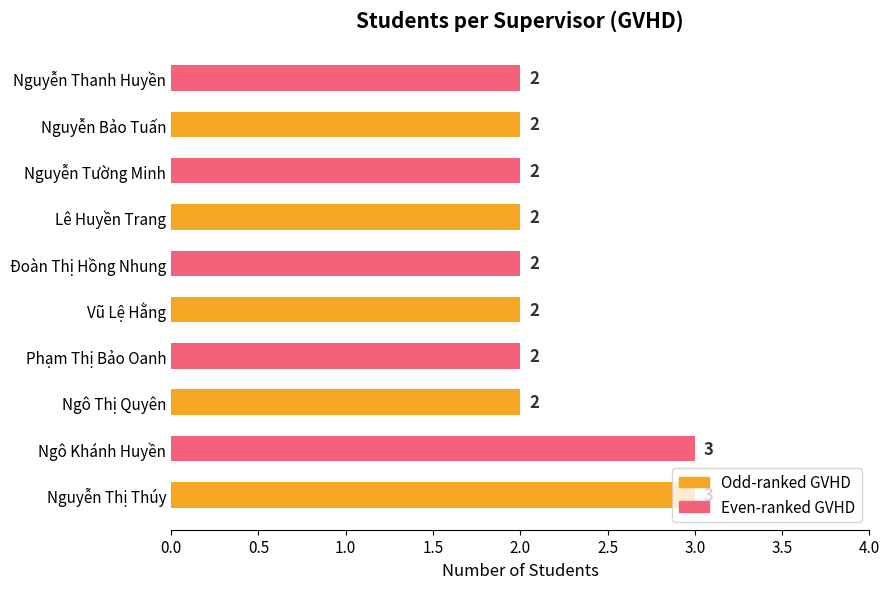

What is the smallest value displayed?

2